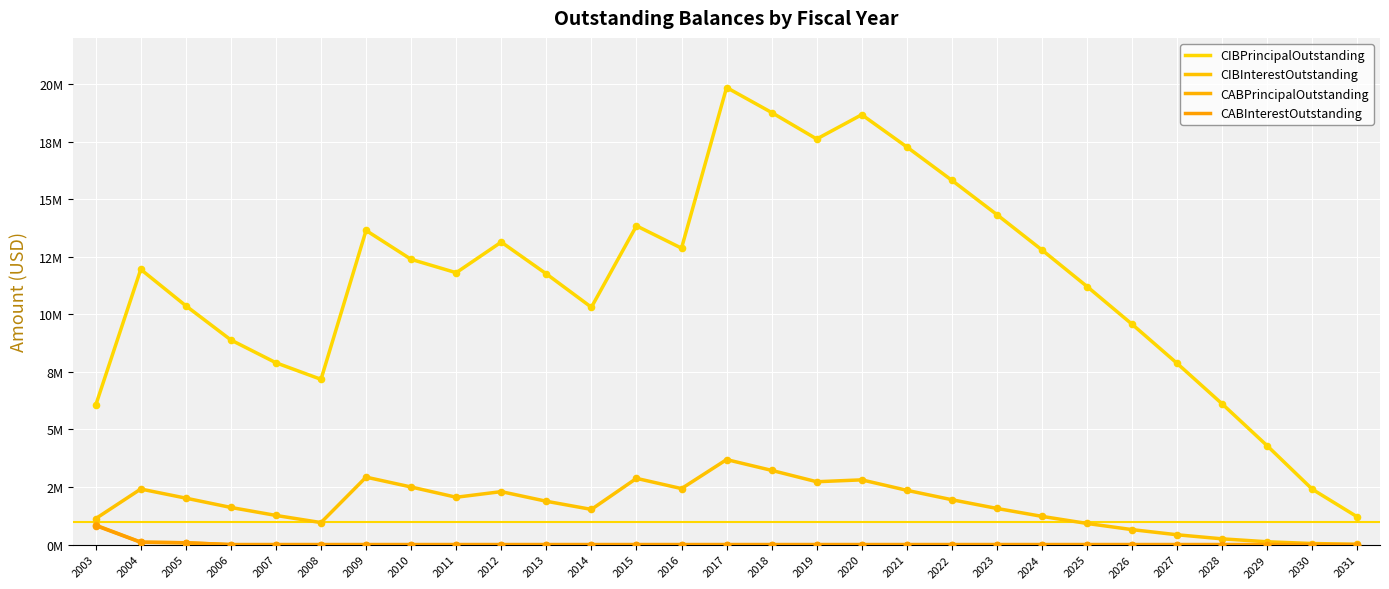

At how many categories does at least one series exceed 12537262?

12